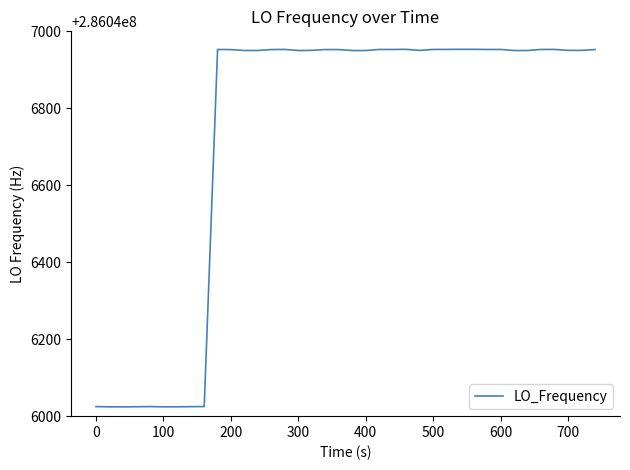

What is the maximum value shown in the chart?

286046953.2